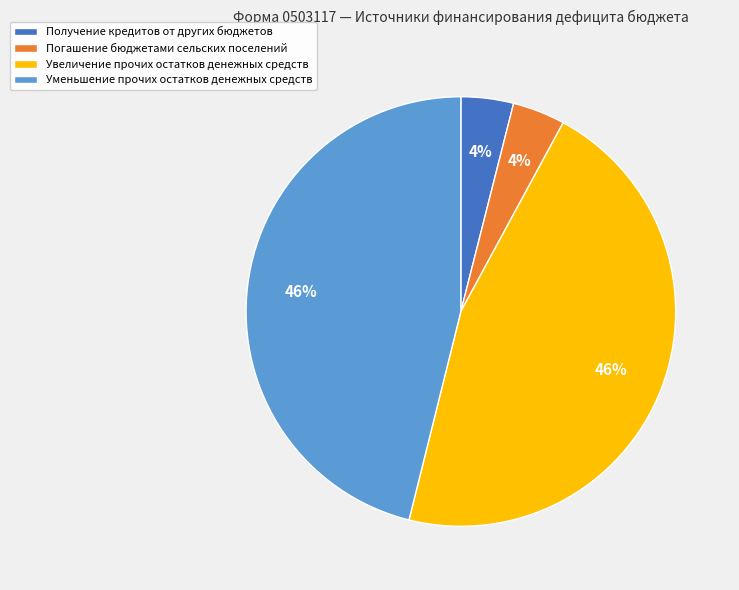

Count the number of slices in the pie.

4